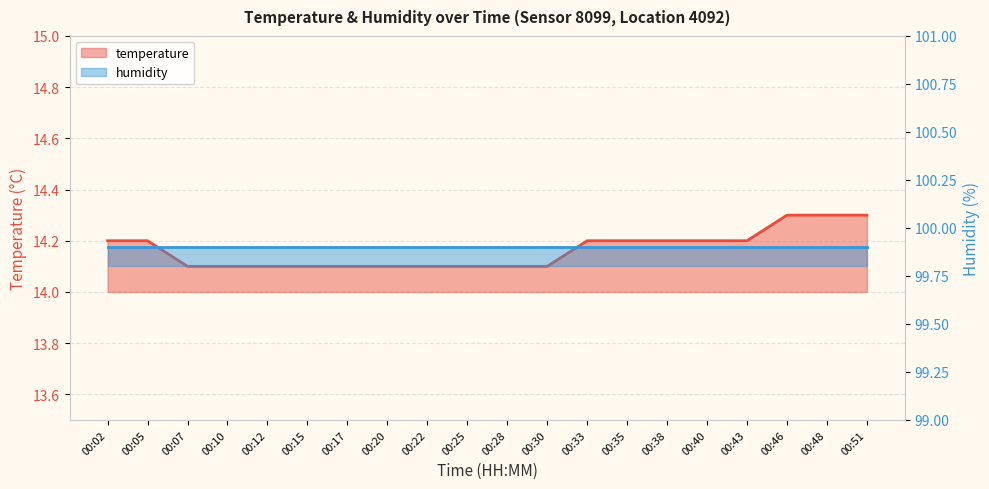

Read the value at 00:12.

14.1